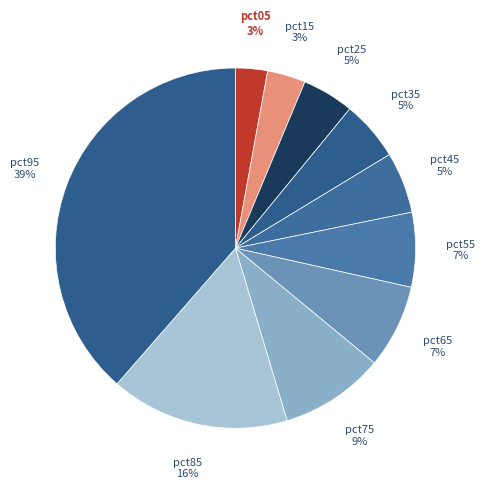

How many segments does this pie chart have?

10